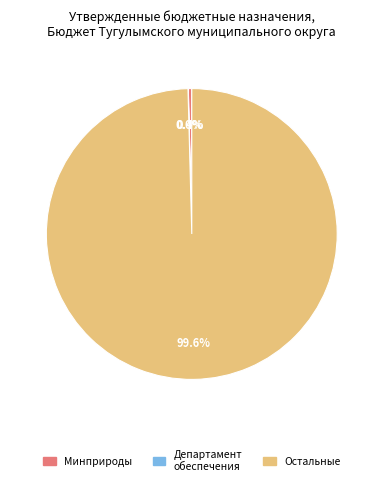

Does any single category account for the majority?

Yes